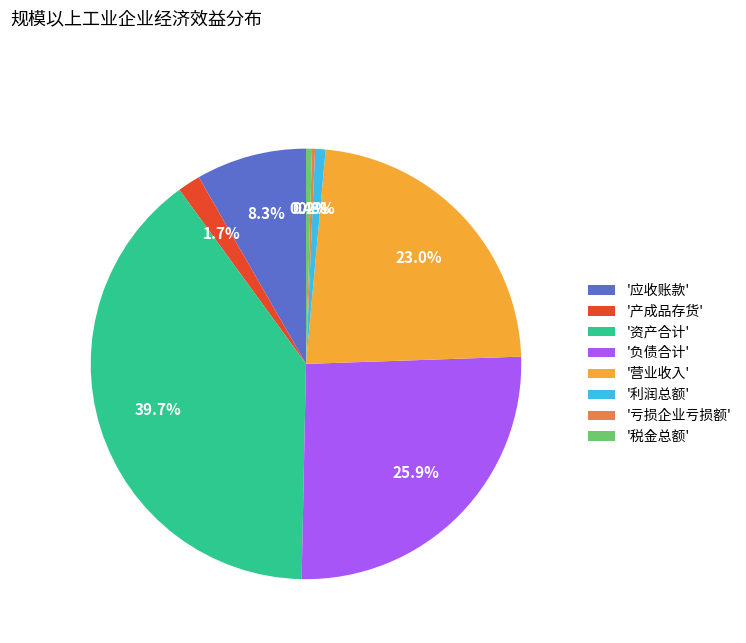

Which slice is the largest?

'资产合计'